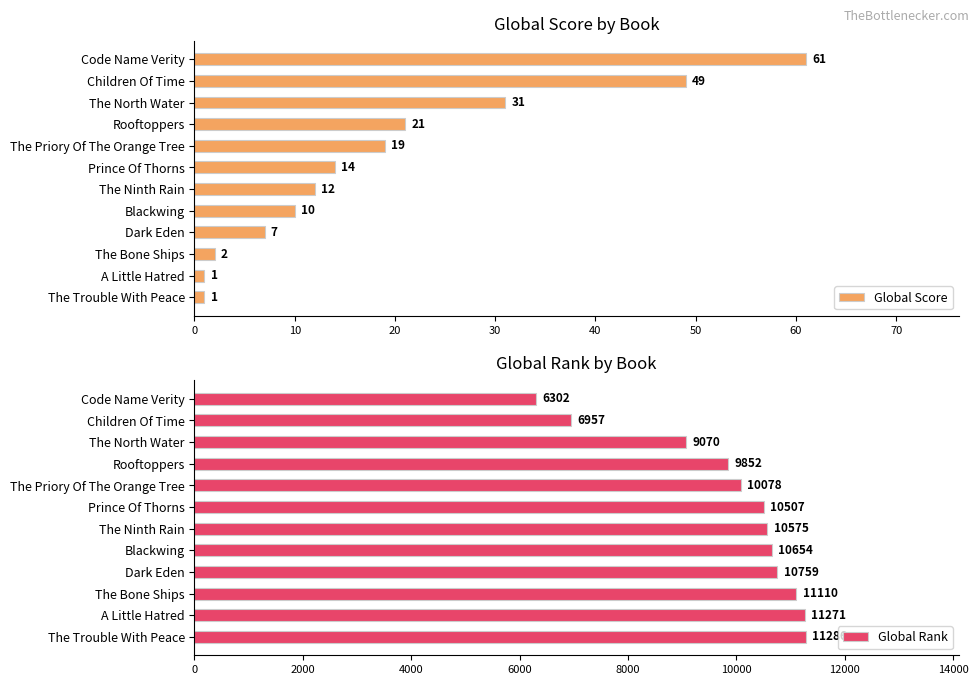

Is it true that Global Score equals 10 at Blackwing?

True